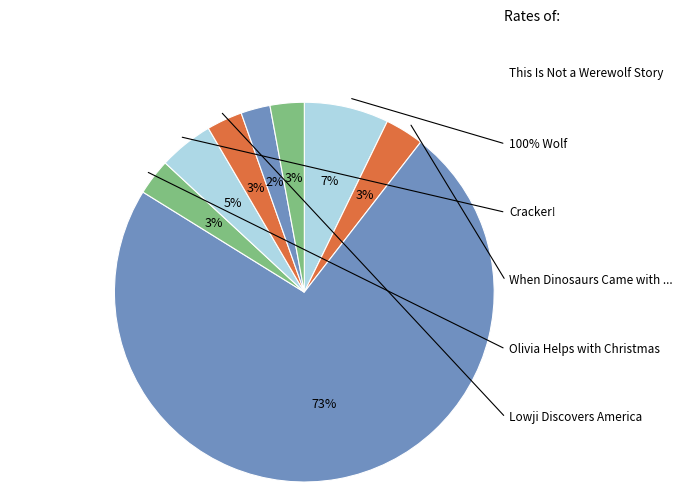

To the nearest percent, what percentage of the pie is So, What's It Like to Be a Cat??

2%